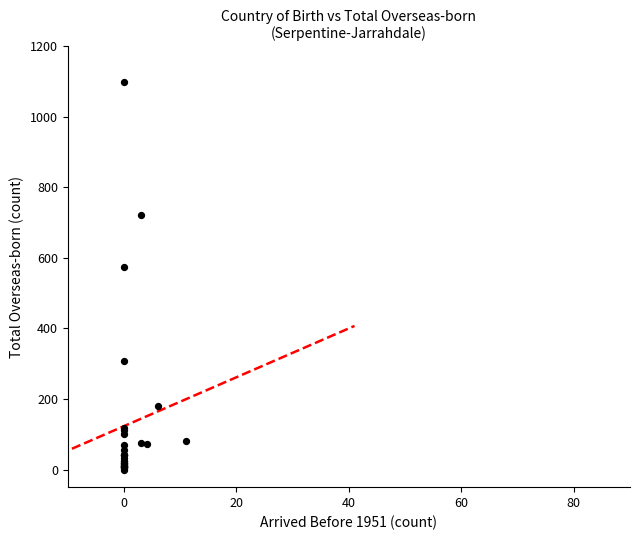

What Y value in the scatter plot is closest to 549?

575